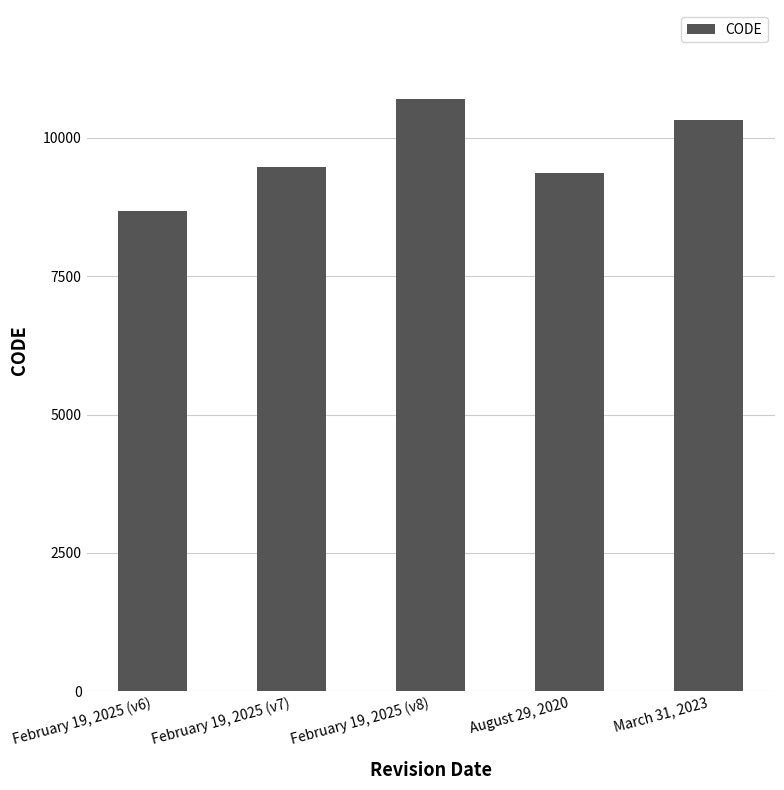

What is the label of the 3rd bar from the left?

February 19, 2025 (v8)